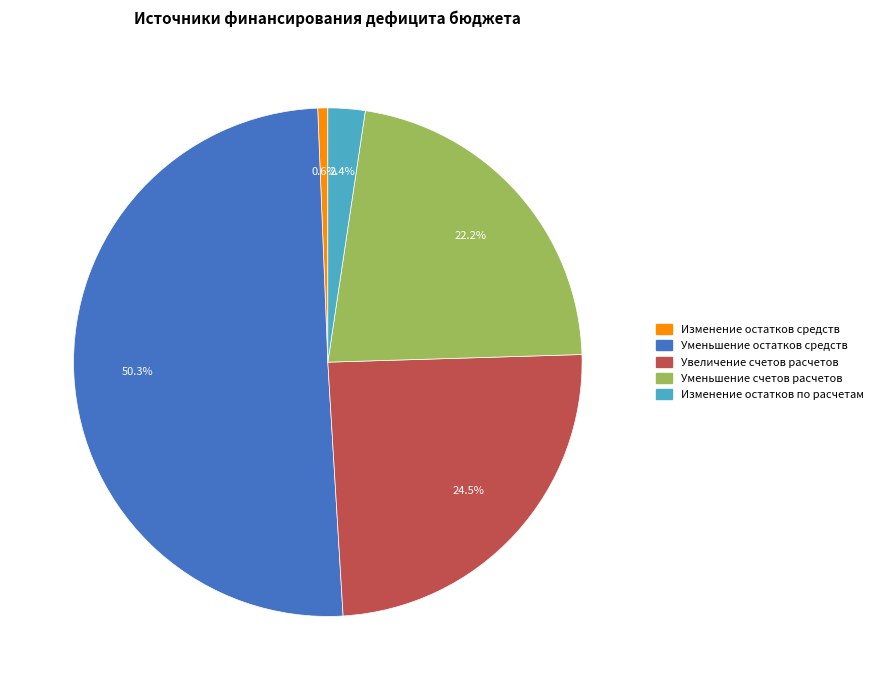

Between Уменьшение счетов расчетов and Уменьшение остатков средств, which is larger?

Уменьшение остатков средств